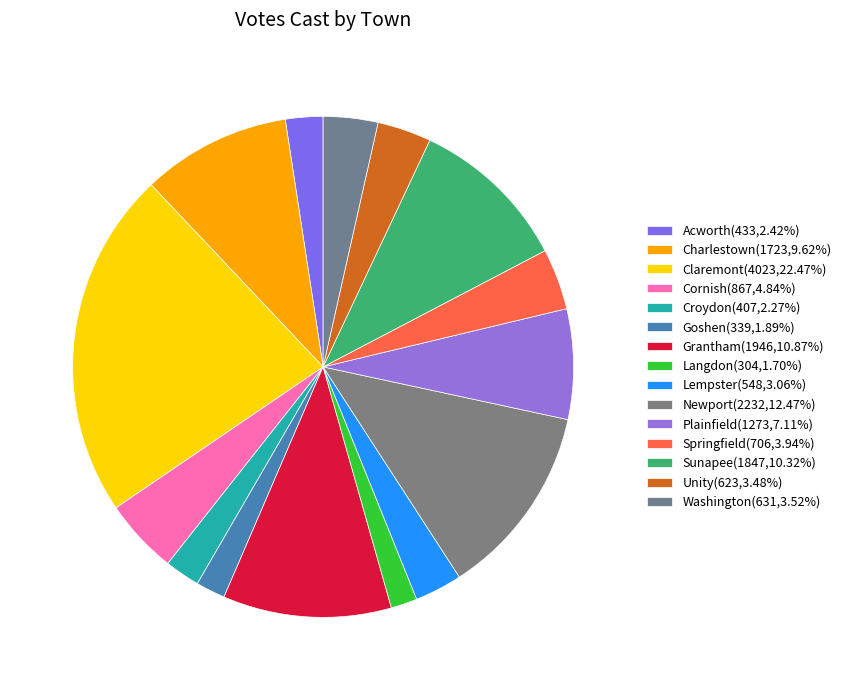

To the nearest percent, what portion does Claremont represent?

22%